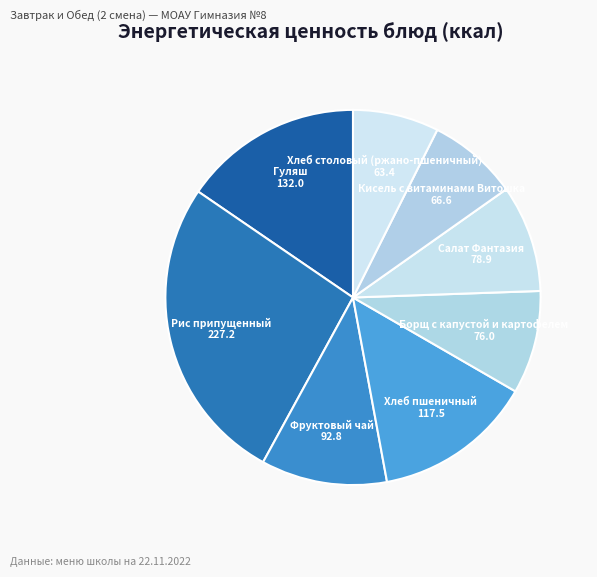

Count the number of slices in the pie.

8